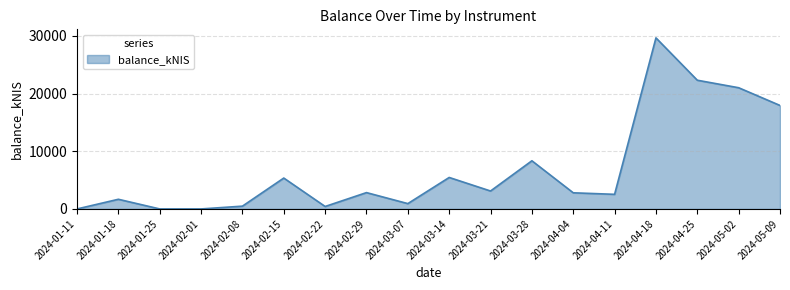

Which label corresponds to the largest value in the chart?

2024-04-18